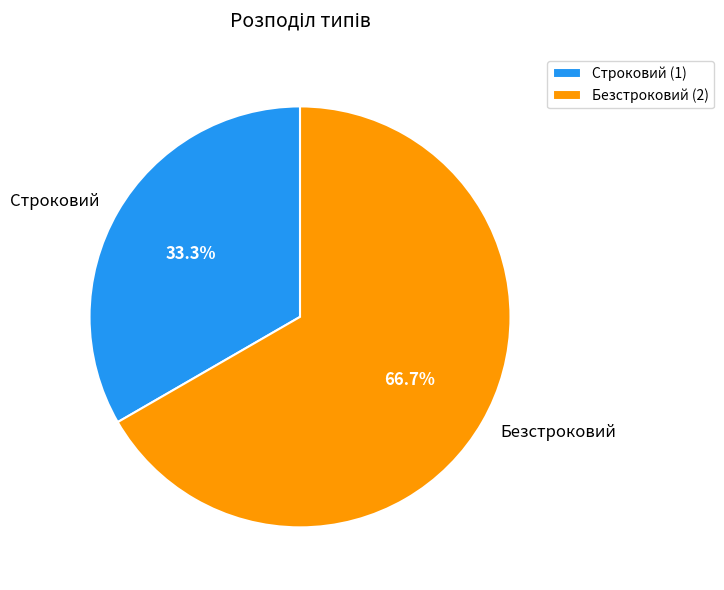

What percentage is NOT represented by Безстроковий?

33.3%